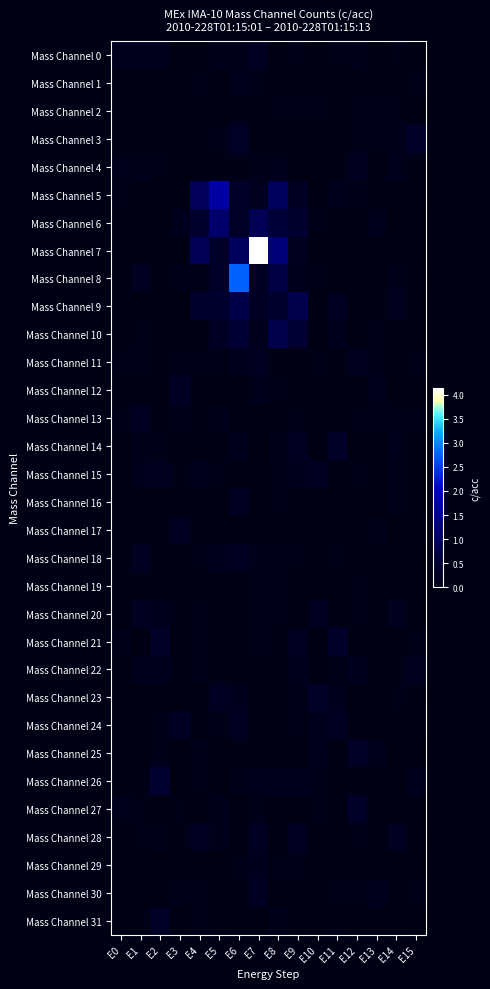

Reading left to right, what are all the values shown in this chart?

Mass Channel 0: E0=0.2	E1=0.2	E2=0.2	E3=0.0	E4=0.0	E5=0.1	E6=0.1	E7=0.2	E8=0.0	E9=0.1	E10=0.0	E11=0.1	E12=0.1	E13=0.0	E14=0.1	E15=0.0
Mass Channel 1: E0=0.0	E1=0.0	E2=0.1	E3=0.0	E4=0.1	E5=0.0	E6=0.1	E7=0.1	E8=0.1	E9=0.0	E10=0.0	E11=0.0	E12=0.0	E13=0.1	E14=0.0	E15=0.1
Mass Channel 2: E0=0.1	E1=0.0	E2=0.0	E3=0.1	E4=0.0	E5=0.0	E6=0.1	E7=0.0	E8=0.1	E9=0.1	E10=0.1	E11=0.0	E12=0.1	E13=0.1	E14=0.1	E15=0.0
Mass Channel 3: E0=0.0	E1=0.0	E2=0.0	E3=0.0	E4=0.0	E5=0.1	E6=0.3	E7=0.0	E8=0.0	E9=0.0	E10=0.0	E11=0.0	E12=0.1	E13=0.1	E14=0.1	E15=0.4
Mass Channel 4: E0=0.2	E1=0.1	E2=0.1	E3=0.0	E4=0.0	E5=0.1	E6=0.0	E7=0.1	E8=0.2	E9=0.0	E10=0.0	E11=0.1	E12=0.2	E13=0.1	E14=0.2	E15=0.1
Mass Channel 5: E0=0.1	E1=0.0	E2=0.0	E3=0.0	E4=0.9	E5=1.6	E6=0.4	E7=0.2	E8=0.9	E9=0.3	E10=0.0	E11=0.2	E12=0.1	E13=0.0	E14=0.0	E15=0.0
Mass Channel 6: E0=0.0	E1=0.0	E2=0.0	E3=0.2	E4=0.5	E5=1.1	E6=0.3	E7=0.9	E8=0.6	E9=0.5	E10=0.1	E11=0.0	E12=0.0	E13=0.2	E14=0.0	E15=0.0
Mass Channel 7: E0=0.0	E1=0.1	E2=0.0	E3=0.1	E4=0.9	E5=0.4	E6=1.0	E7=4.1	E8=1.2	E9=0.2	E10=0.0	E11=0.0	E12=0.0	E13=0.1	E14=0.1	E15=0.0
Mass Channel 8: E0=0.0	E1=0.2	E2=0.1	E3=0.1	E4=0.1	E5=0.4	E6=2.8	E7=0.2	E8=0.7	E9=0.2	E10=0.1	E11=0.0	E12=0.1	E13=0.0	E14=0.1	E15=0.0
Mass Channel 9: E0=0.1	E1=0.0	E2=0.1	E3=0.0	E4=0.4	E5=0.5	E6=0.8	E7=0.3	E8=0.4	E9=0.8	E10=0.0	E11=0.2	E12=0.0	E13=0.1	E14=0.2	E15=0.0
Mass Channel 10: E0=0.0	E1=0.1	E2=0.1	E3=0.0	E4=0.1	E5=0.3	E6=0.5	E7=0.1	E8=0.8	E9=0.5	E10=0.0	E11=0.2	E12=0.0	E13=0.1	E14=0.0	E15=0.0
Mass Channel 11: E0=0.1	E1=0.1	E2=0.1	E3=0.1	E4=0.1	E5=0.1	E6=0.2	E7=0.2	E8=0.1	E9=0.0	E10=0.1	E11=0.1	E12=0.2	E13=0.1	E14=0.0	E15=0.1
Mass Channel 12: E0=0.0	E1=0.0	E2=0.0	E3=0.3	E4=0.0	E5=0.0	E6=0.0	E7=0.2	E8=0.1	E9=0.0	E10=0.0	E11=0.0	E12=0.0	E13=0.2	E14=0.0	E15=0.1
Mass Channel 13: E0=0.1	E1=0.2	E2=0.0	E3=0.1	E4=0.1	E5=0.1	E6=0.0	E7=0.0	E8=0.0	E9=0.1	E10=0.1	E11=0.1	E12=0.1	E13=0.1	E14=0.1	E15=0.1
Mass Channel 14: E0=0.0	E1=0.1	E2=0.1	E3=0.0	E4=0.0	E5=0.1	E6=0.2	E7=0.0	E8=0.1	E9=0.2	E10=0.0	E11=0.3	E12=0.0	E13=0.0	E14=0.1	E15=0.1
Mass Channel 15: E0=0.0	E1=0.2	E2=0.2	E3=0.1	E4=0.2	E5=0.1	E6=0.0	E7=0.0	E8=0.1	E9=0.2	E10=0.2	E11=0.0	E12=0.1	E13=0.0	E14=0.1	E15=0.0
Mass Channel 16: E0=0.0	E1=0.0	E2=0.0	E3=0.0	E4=0.0	E5=0.0	E6=0.2	E7=0.0	E8=0.1	E9=0.0	E10=0.0	E11=0.0	E12=0.0	E13=0.0	E14=0.1	E15=0.0
Mass Channel 17: E0=0.1	E1=0.1	E2=0.0	E3=0.2	E4=0.0	E5=0.0	E6=0.0	E7=0.0	E8=0.0	E9=0.0	E10=0.1	E11=0.0	E12=0.0	E13=0.1	E14=0.0	E15=0.1
Mass Channel 18: E0=0.0	E1=0.2	E2=0.0	E3=0.0	E4=0.1	E5=0.2	E6=0.3	E7=0.1	E8=0.1	E9=0.1	E10=0.0	E11=0.1	E12=0.0	E13=0.1	E14=0.1	E15=0.0
Mass Channel 19: E0=0.1	E1=0.1	E2=0.0	E3=0.0	E4=0.0	E5=0.0	E6=0.0	E7=0.1	E8=0.1	E9=0.0	E10=0.0	E11=0.0	E12=0.1	E13=0.0	E14=0.1	E15=0.1
Mass Channel 20: E0=0.0	E1=0.2	E2=0.2	E3=0.1	E4=0.1	E5=0.0	E6=0.0	E7=0.1	E8=0.1	E9=0.0	E10=0.2	E11=0.0	E12=0.1	E13=0.0	E14=0.2	E15=0.0
Mass Channel 21: E0=0.1	E1=0.0	E2=0.4	E3=0.0	E4=0.1	E5=0.1	E6=0.1	E7=0.1	E8=0.1	E9=0.2	E10=0.0	E11=0.4	E12=0.1	E13=0.0	E14=0.0	E15=0.1
Mass Channel 22: E0=0.1	E1=0.2	E2=0.2	E3=0.1	E4=0.1	E5=0.1	E6=0.0	E7=0.0	E8=0.0	E9=0.2	E10=0.0	E11=0.1	E12=0.2	E13=0.0	E14=0.1	E15=0.2
Mass Channel 23: E0=0.0	E1=0.0	E2=0.1	E3=0.0	E4=0.0	E5=0.2	E6=0.2	E7=0.0	E8=0.0	E9=0.1	E10=0.3	E11=0.2	E12=0.0	E13=0.1	E14=0.1	E15=0.1
Mass Channel 24: E0=0.0	E1=0.0	E2=0.1	E3=0.3	E4=0.0	E5=0.1	E6=0.2	E7=0.0	E8=0.0	E9=0.1	E10=0.2	E11=0.2	E12=0.0	E13=0.0	E14=0.0	E15=0.1
Mass Channel 25: E0=0.0	E1=0.0	E2=0.1	E3=0.0	E4=0.1	E5=0.0	E6=0.1	E7=0.0	E8=0.0	E9=0.0	E10=0.2	E11=0.0	E12=0.3	E13=0.2	E14=0.0	E15=0.0
Mass Channel 26: E0=0.0	E1=0.1	E2=0.5	E3=0.0	E4=0.1	E5=0.0	E6=0.1	E7=0.2	E8=0.2	E9=0.2	E10=0.1	E11=0.0	E12=0.1	E13=0.0	E14=0.0	E15=0.2
Mass Channel 27: E0=0.2	E1=0.1	E2=0.0	E3=0.1	E4=0.0	E5=0.1	E6=0.0	E7=0.1	E8=0.0	E9=0.0	E10=0.1	E11=0.0	E12=0.3	E13=0.1	E14=0.0	E15=0.0
Mass Channel 28: E0=0.1	E1=0.1	E2=0.1	E3=0.1	E4=0.3	E5=0.1	E6=0.0	E7=0.3	E8=0.0	E9=0.3	E10=0.0	E11=0.0	E12=0.1	E13=0.0	E14=0.2	E15=0.0
Mass Channel 29: E0=0.0	E1=0.0	E2=0.0	E3=0.0	E4=0.0	E5=0.0	E6=0.1	E7=0.2	E8=0.1	E9=0.1	E10=0.0	E11=0.1	E12=0.1	E13=0.0	E14=0.0	E15=0.0
Mass Channel 30: E0=0.0	E1=0.0	E2=0.0	E3=0.1	E4=0.1	E5=0.0	E6=0.0	E7=0.3	E8=0.0	E9=0.1	E10=0.0	E11=0.1	E12=0.1	E13=0.2	E14=0.0	E15=0.1
Mass Channel 31: E0=0.0	E1=0.1	E2=0.3	E3=0.0	E4=0.1	E5=0.1	E6=0.0	E7=0.0	E8=0.1	E9=0.0	E10=0.0	E11=0.1	E12=0.0	E13=0.0	E14=0.1	E15=0.0